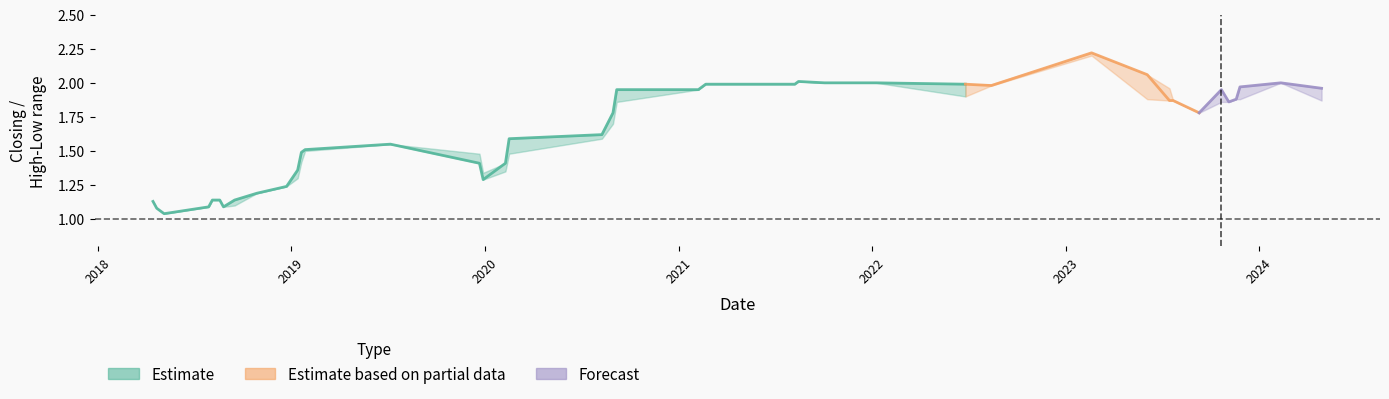

True or false: High has a value of 1.8 at 32.

False